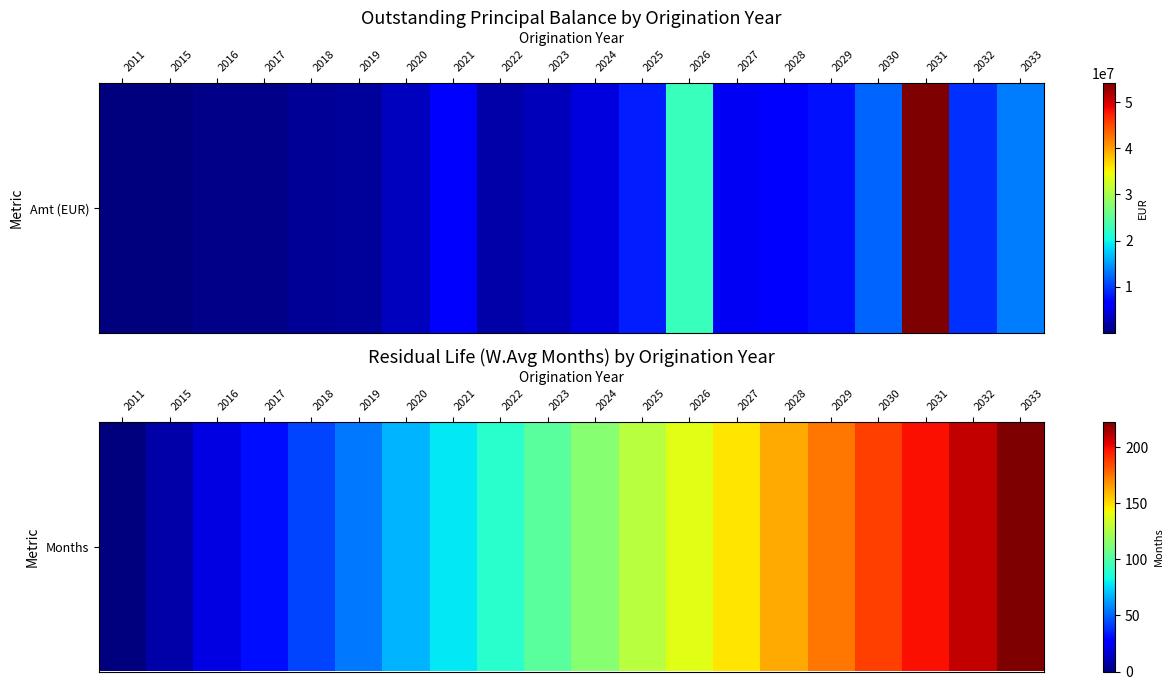

What value does the data have at 2029?

174.6